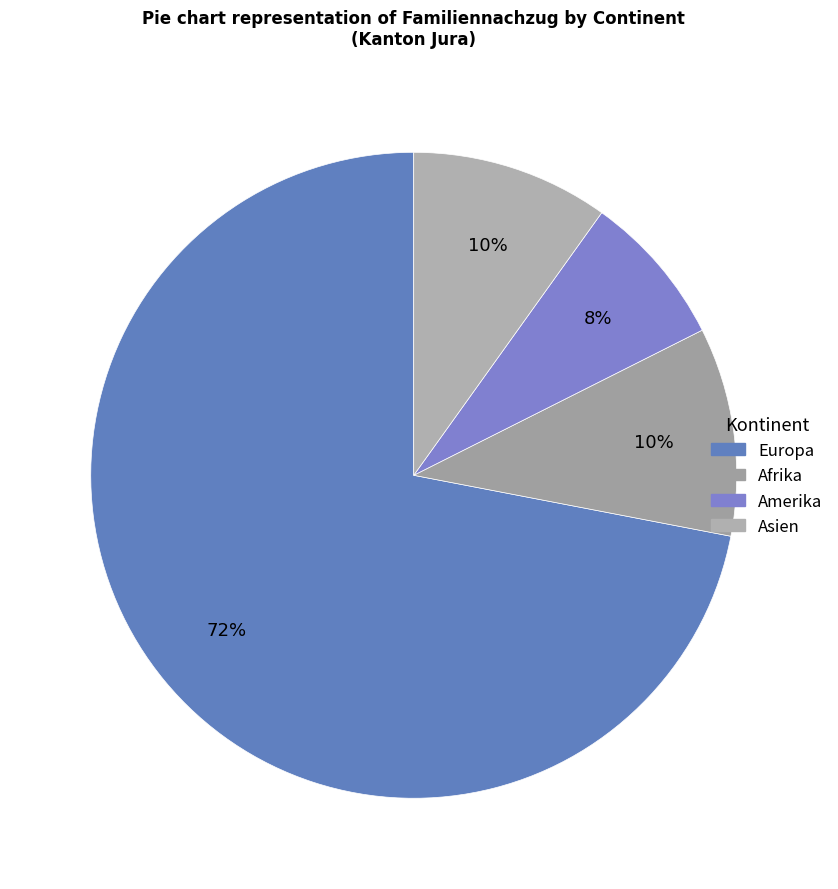

The Asien slice represents 10% of the pie. True or false?

True